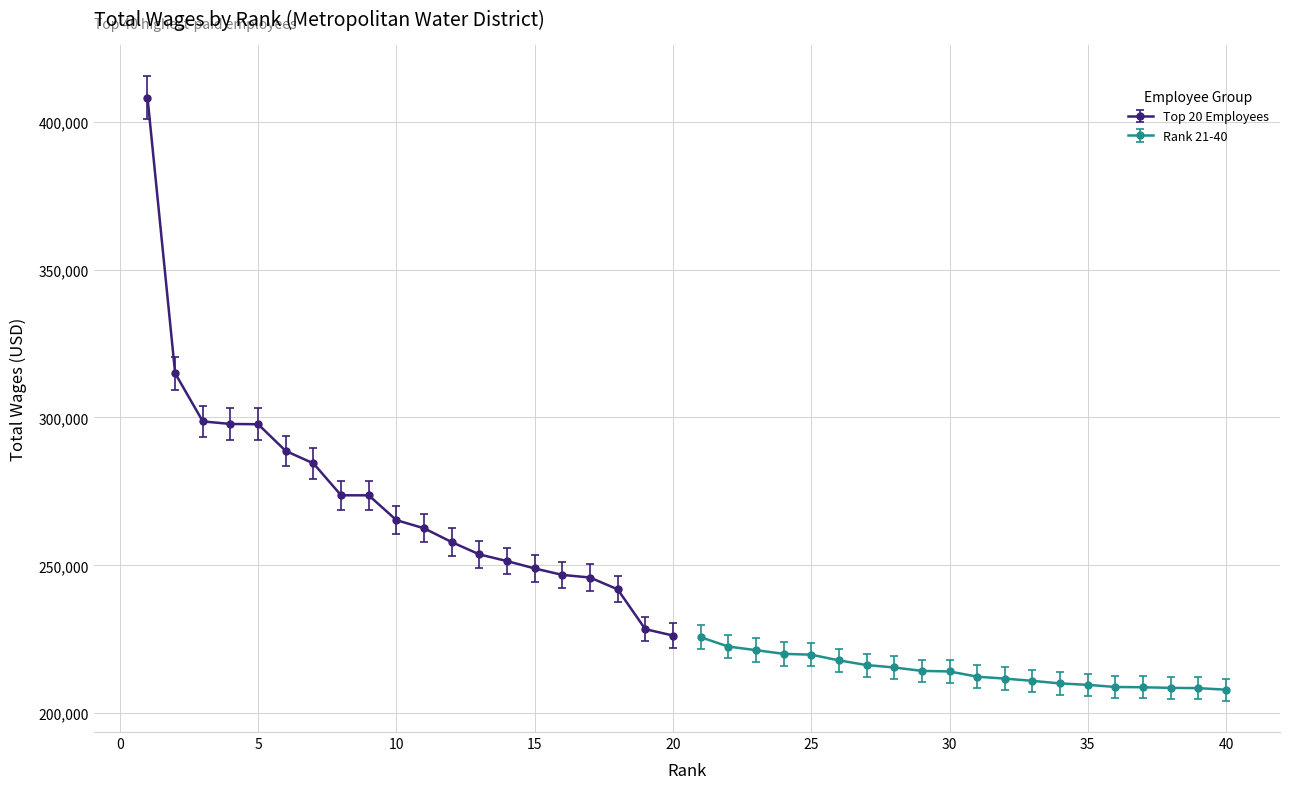

What is the maximum value for Top 20 Employees?

408210